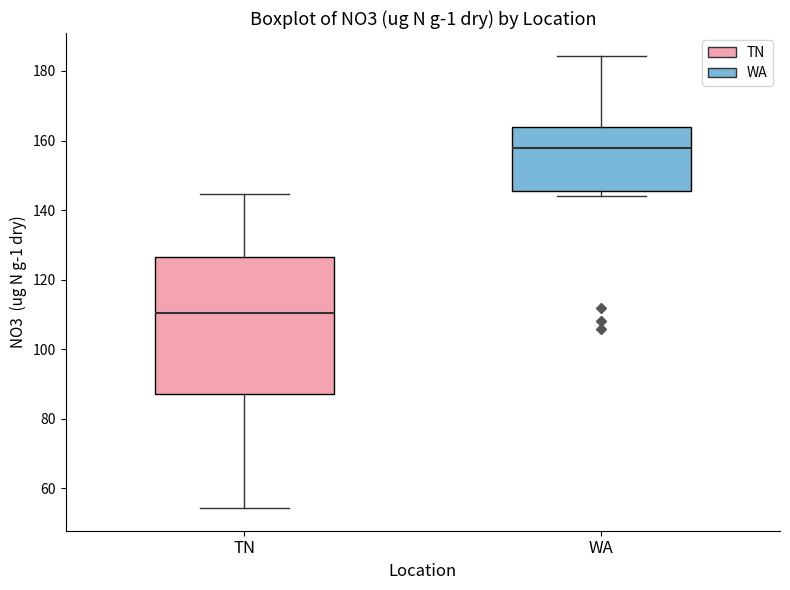

Comparing the boxes themselves (not the whiskers), which one is the tallest?

TN